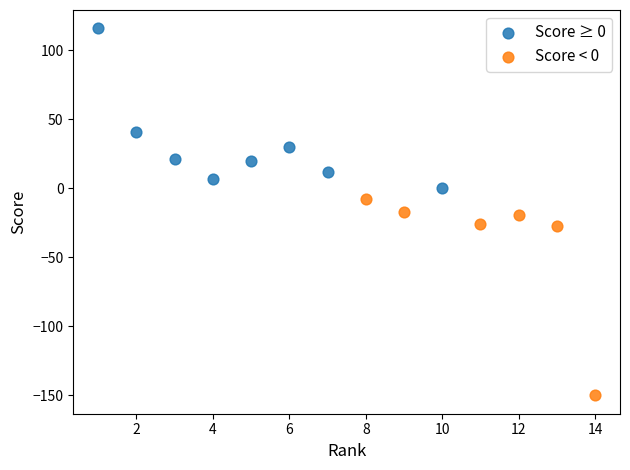

Which series reaches the maximum Y coordinate?

Score ≥ 0